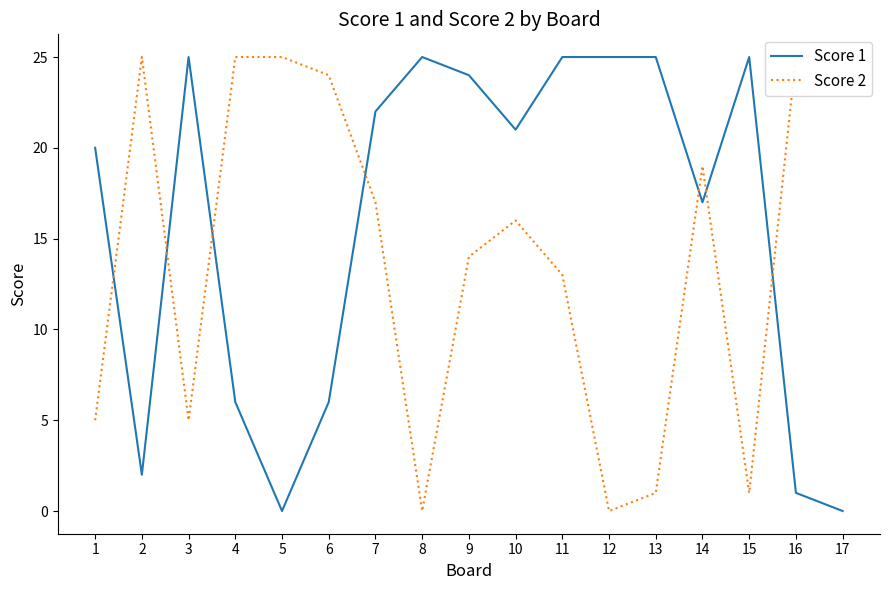

Read the Score 2 value at 9, to the nearest 10.

10